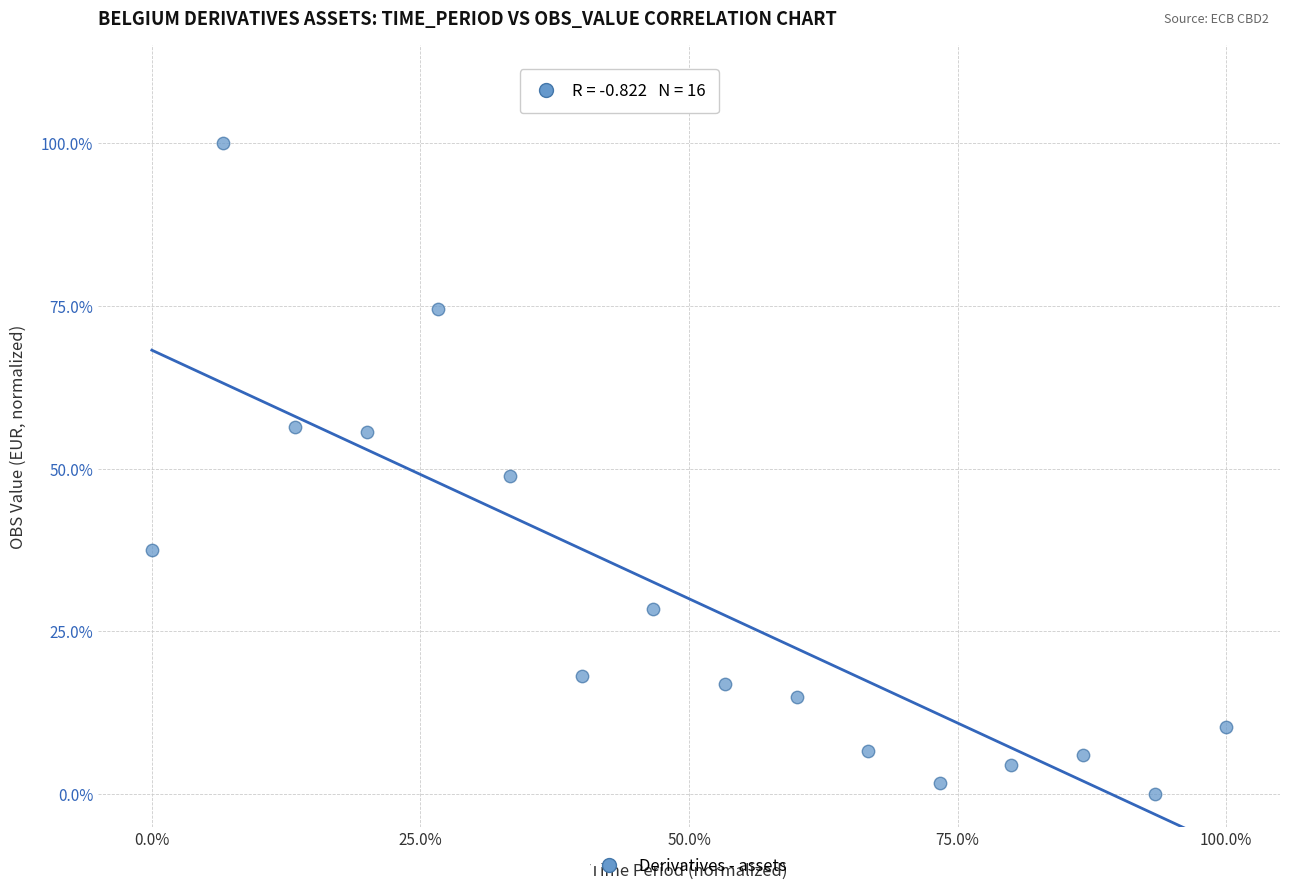

What is the range of X values (max minus min)?

100.0